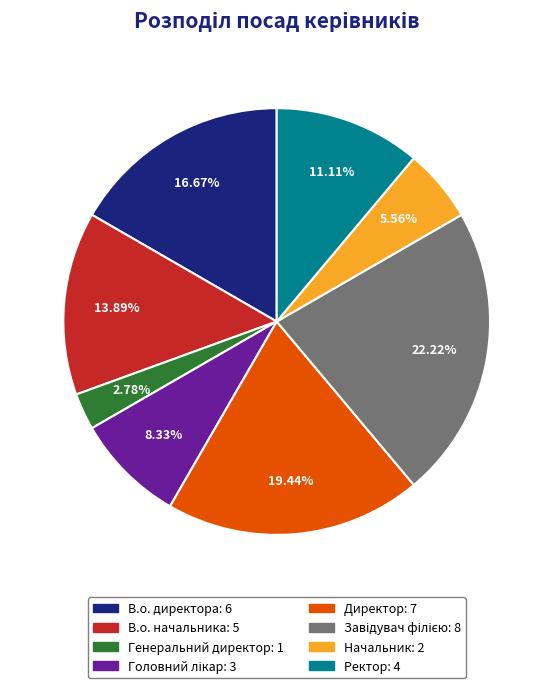

What portion of the pie excludes Директор?

80.6%